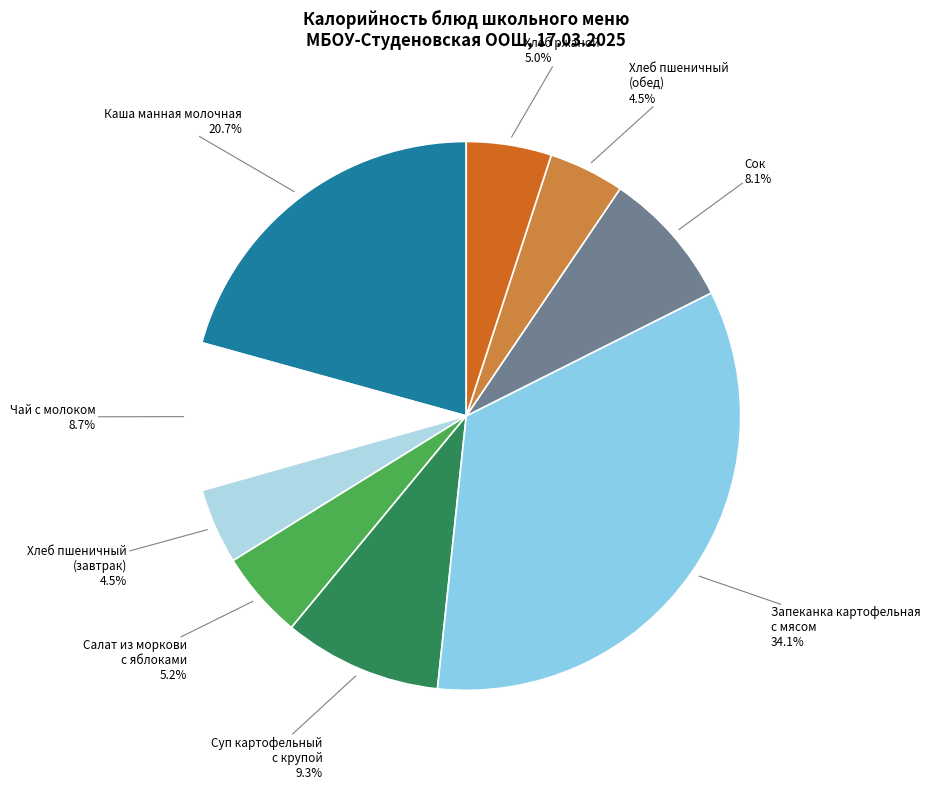

To the nearest percent, what is the difference between the Хлеб пшеничный (завтрак) and Салат из моркови с яблоками slice percentages?

1%